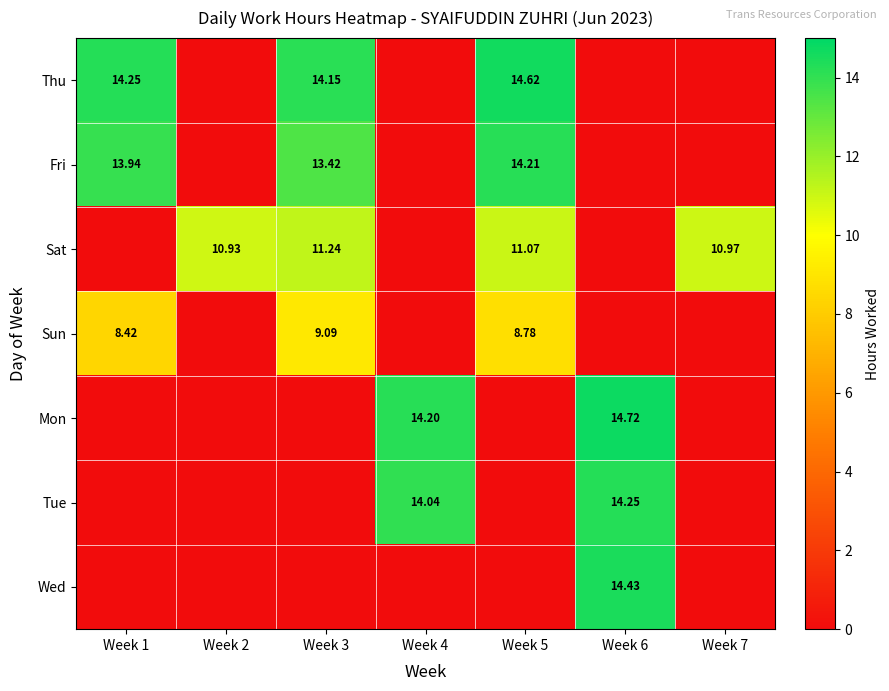

Which category has the lowest value across all series?

Week 2